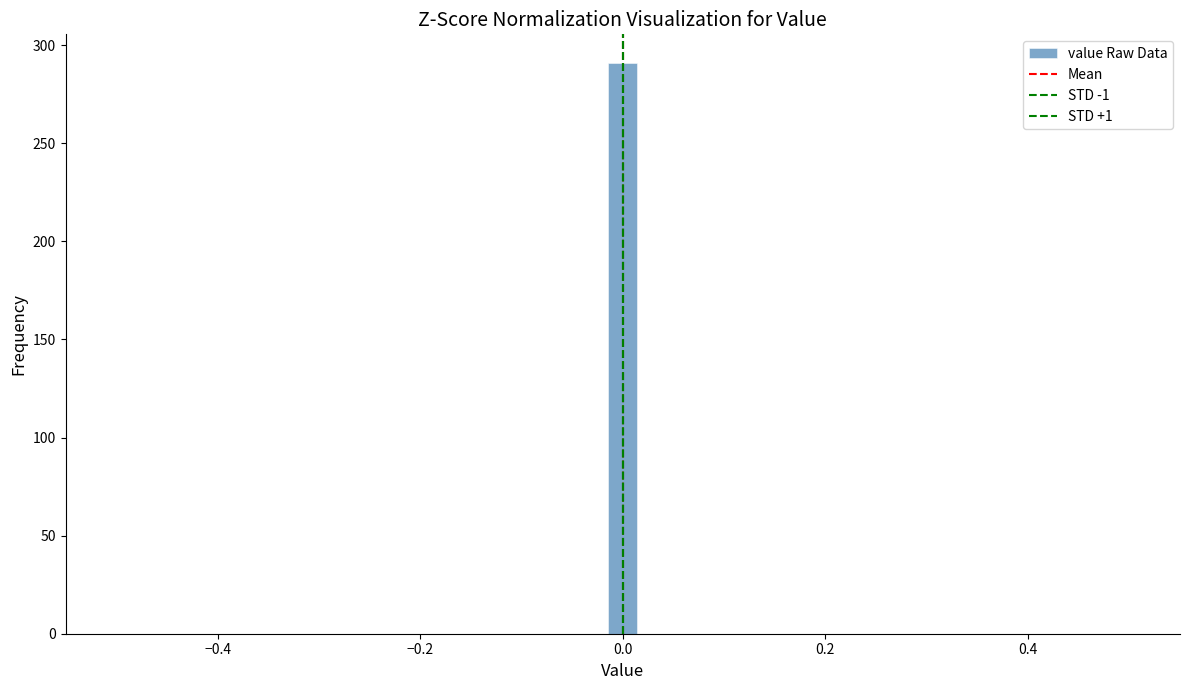

Read against the x-axis, roughly where is the centre of the tallest bar?

0.00